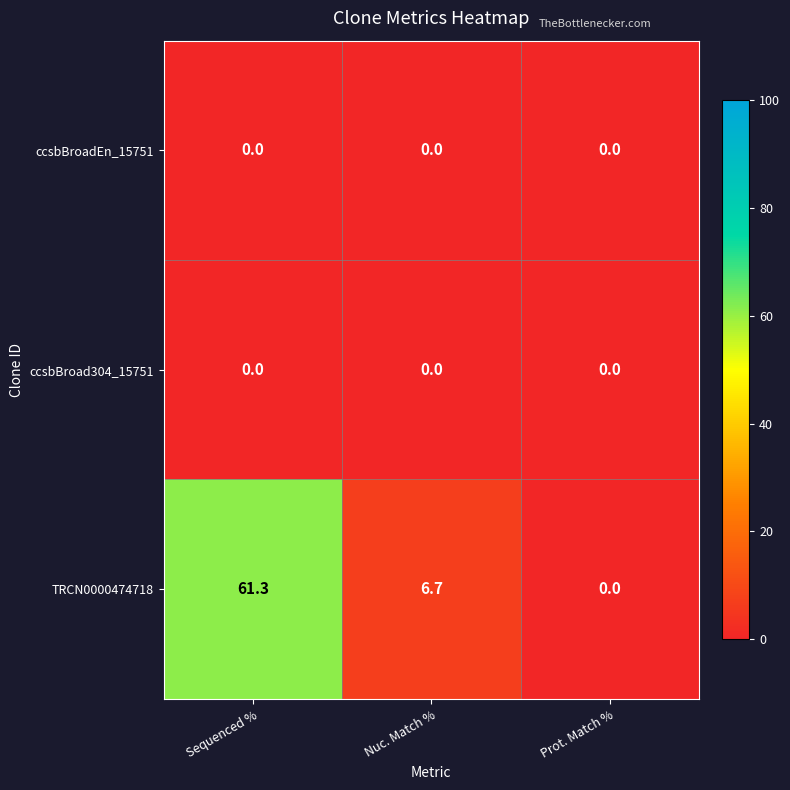

Is it true that TRCN0000474718 equals 108.3 at Sequenced %?

False